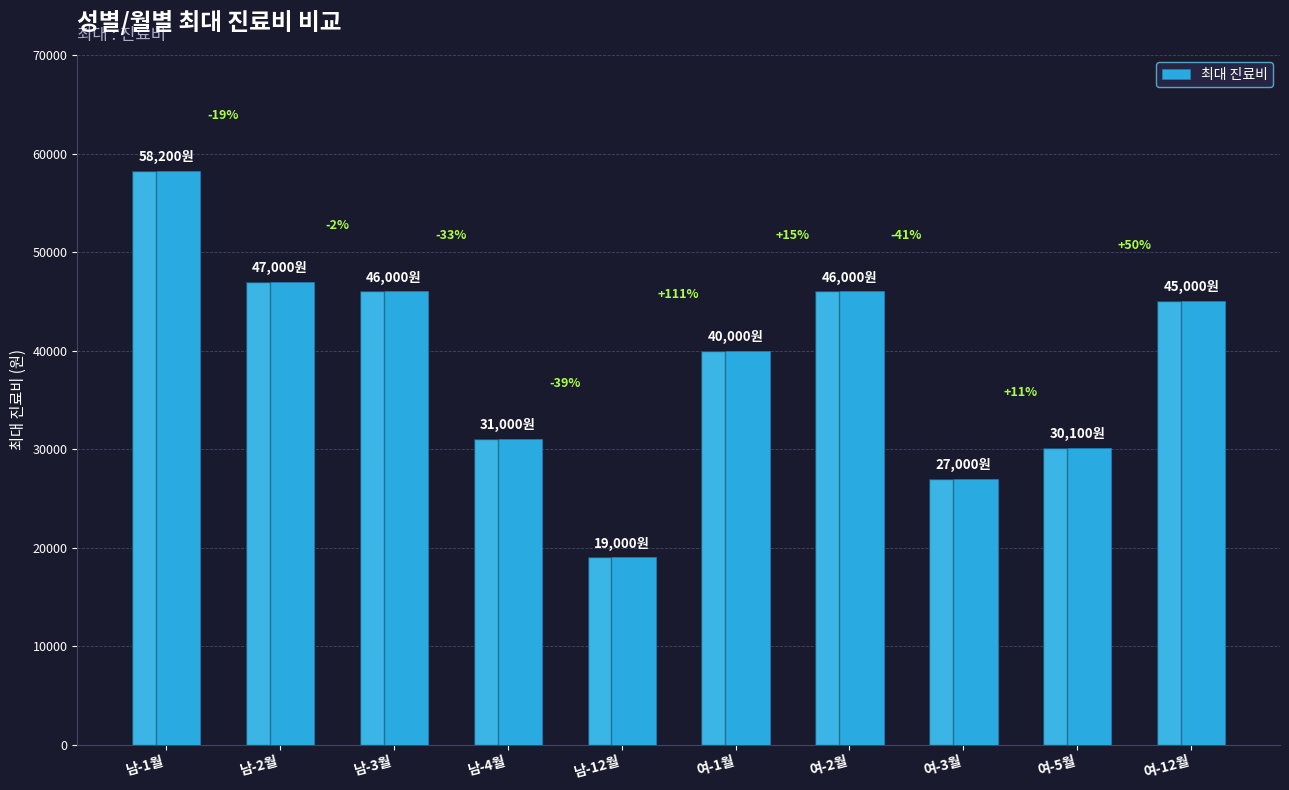

How many bars are there in total?

10